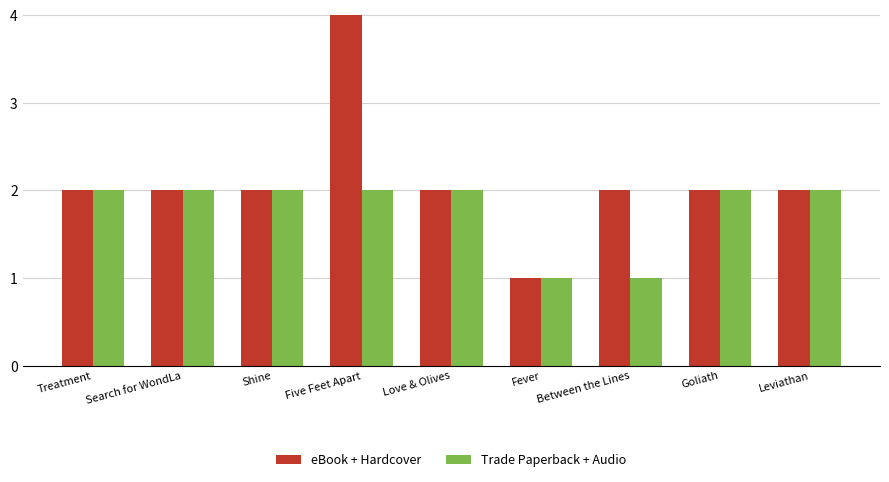

Which category has the lowest value in the eBook + Hardcover series?

Fever